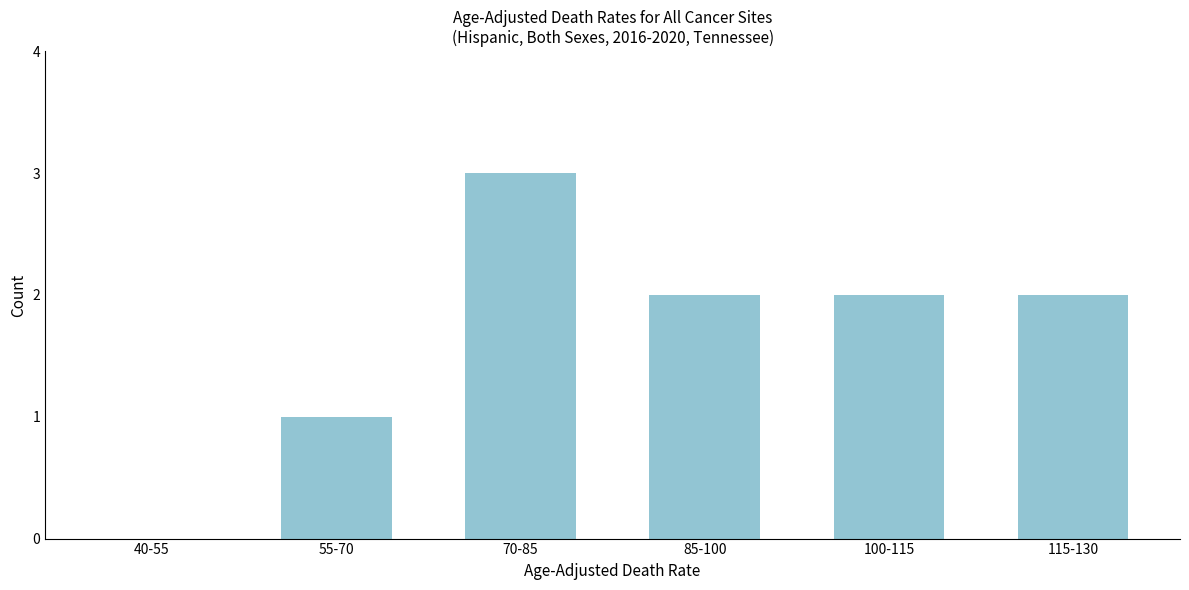

Reading left to right, what are all the values shown in this chart?

40-55=0	55-70=1	70-85=3	85-100=2	100-115=2	115-130=2